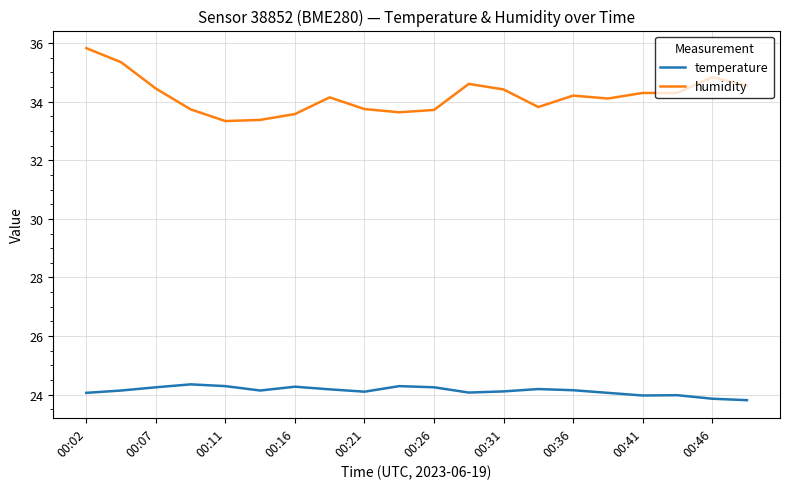

What is the highest value of the temperature series?

24.4